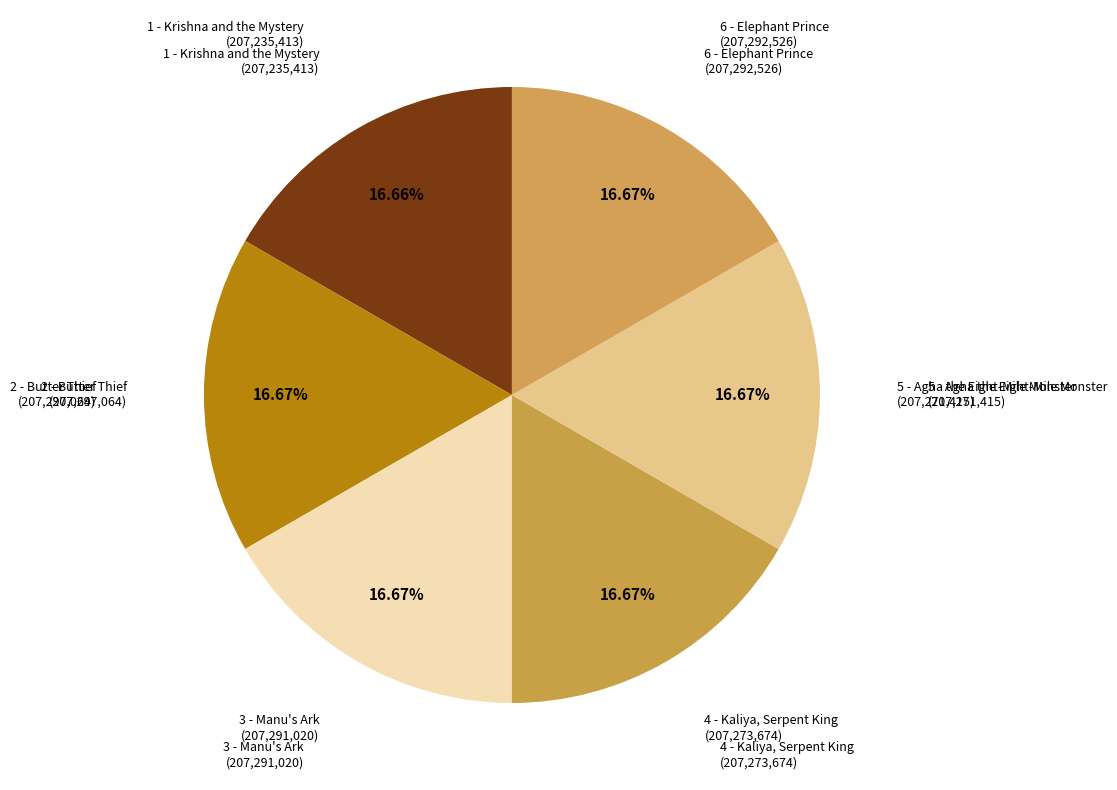

To the nearest percent, what is the average slice percentage?

17%